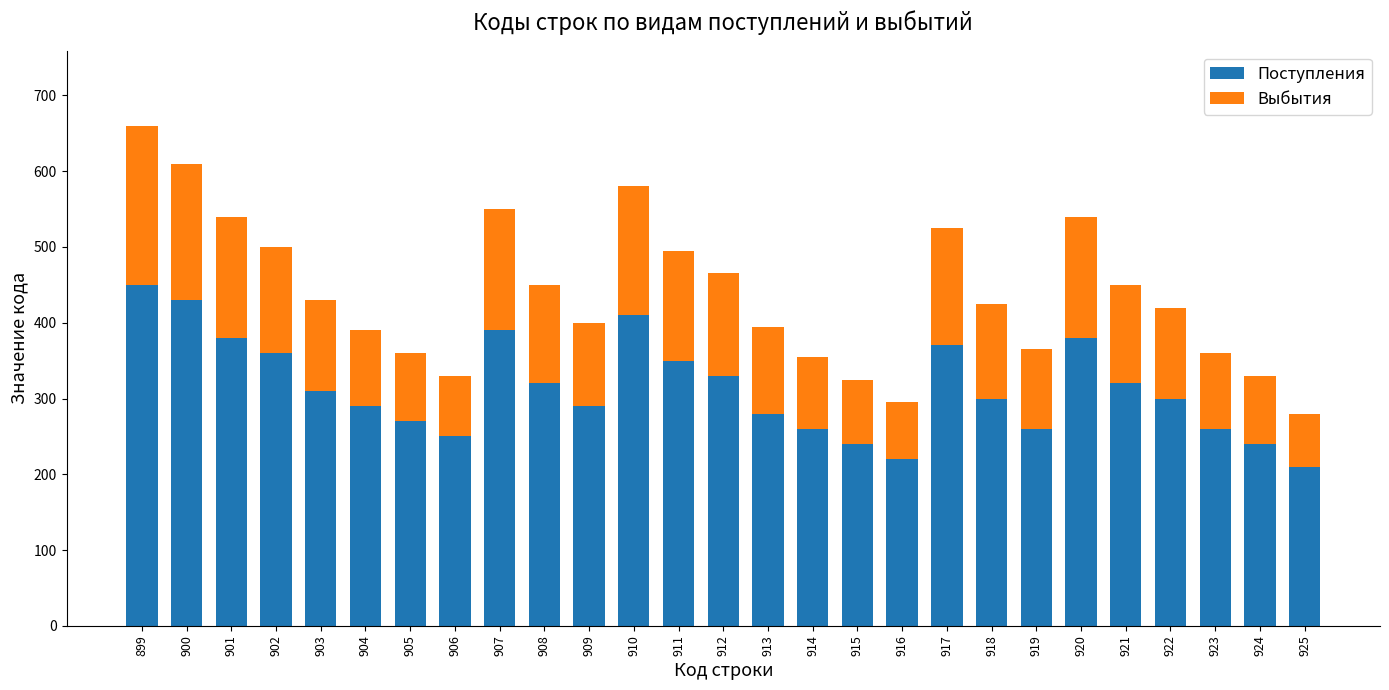

The value of Поступления at 922 is 300. True or false?

True